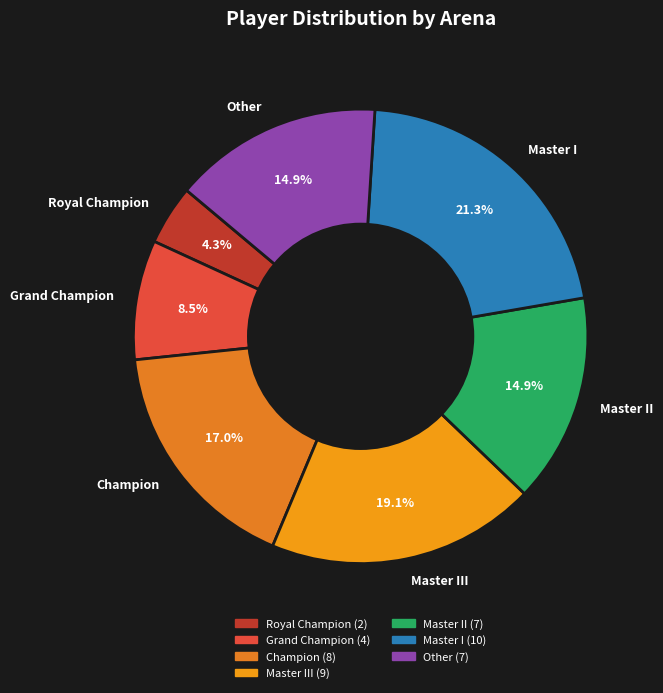

What percentage do Master III and Master I together represent?

40.4%